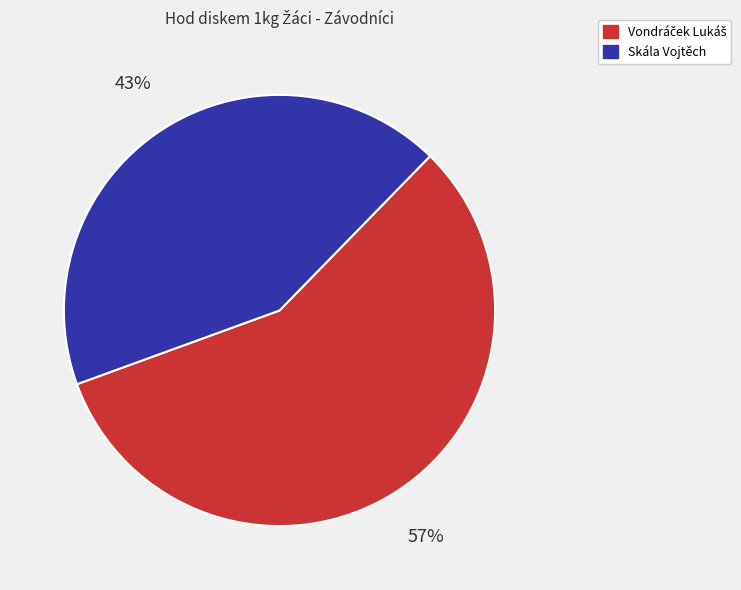

Which category has the smallest portion of the pie?

Skála Vojtěch